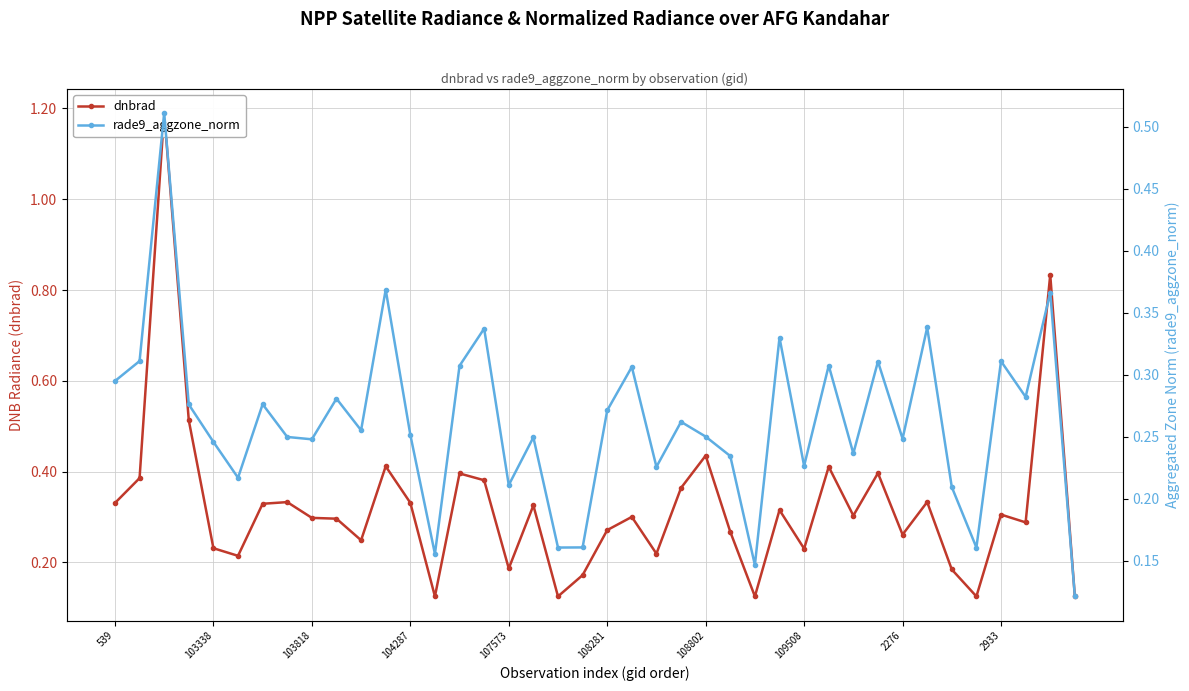

What is the value of the dnbrad point at the 34th from the left?

0.3